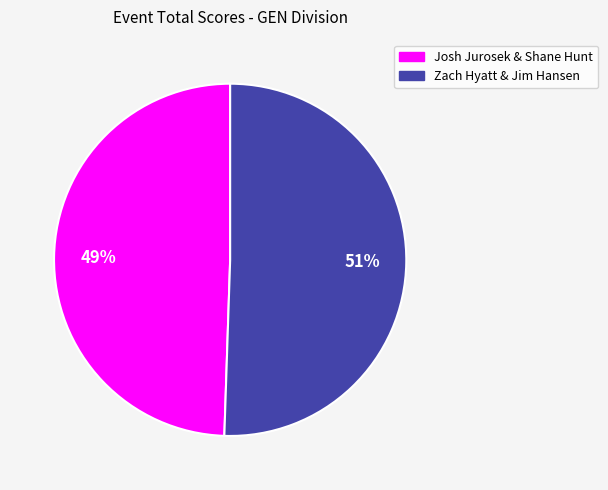

Which category accounts for the majority?

Zach Hyatt & Jim Hansen